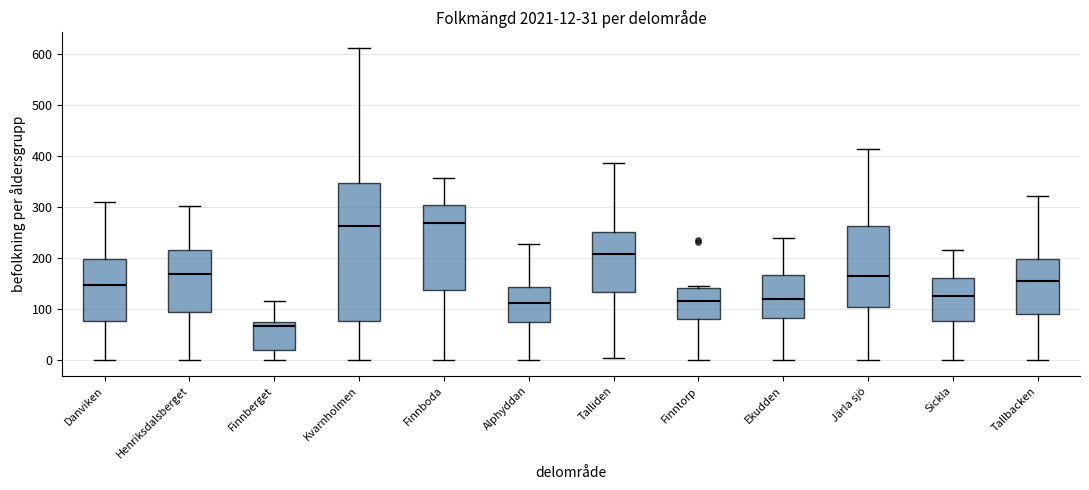

Comparing the boxes themselves (not the whiskers), which one is the tallest?

Kvarnholmen